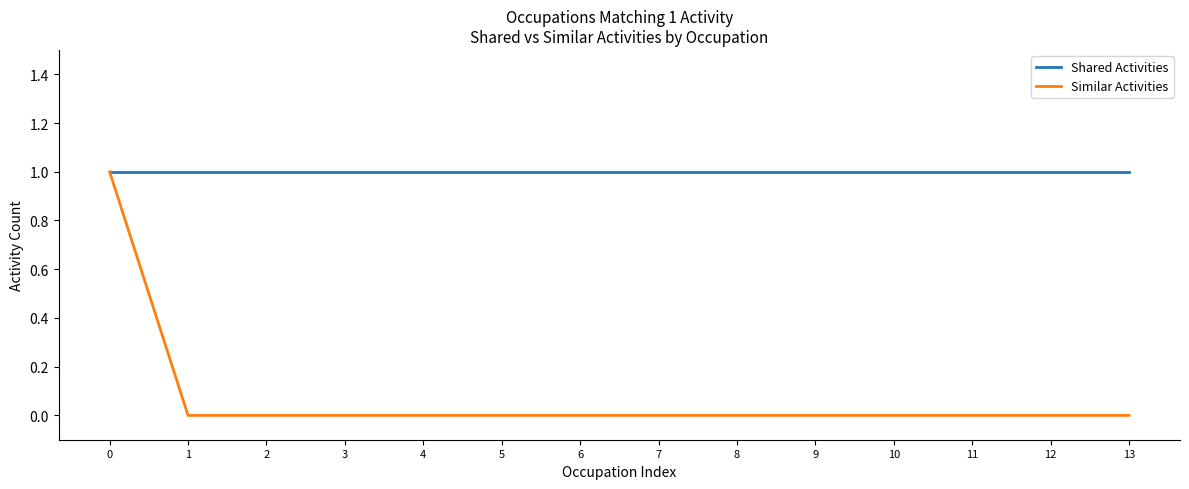

Which series has the largest range (max minus min)?

Similar Activities